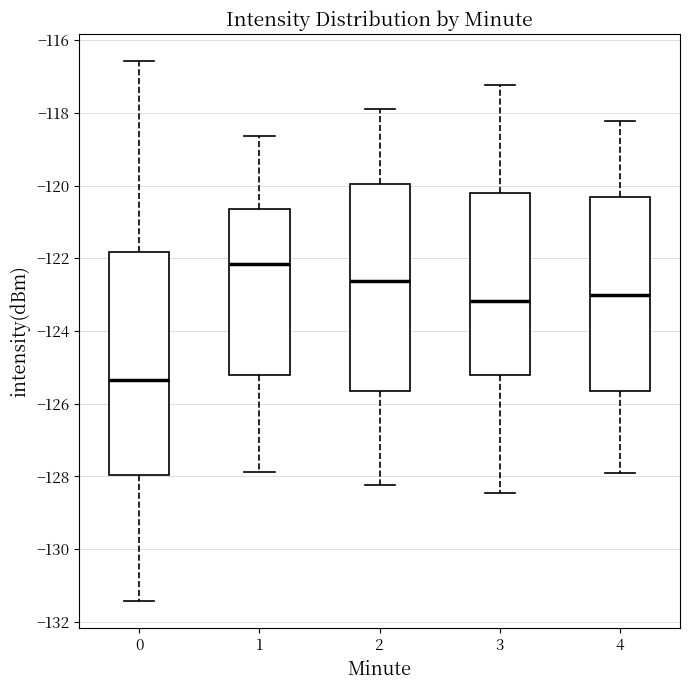

Which box has the highest median line?

1